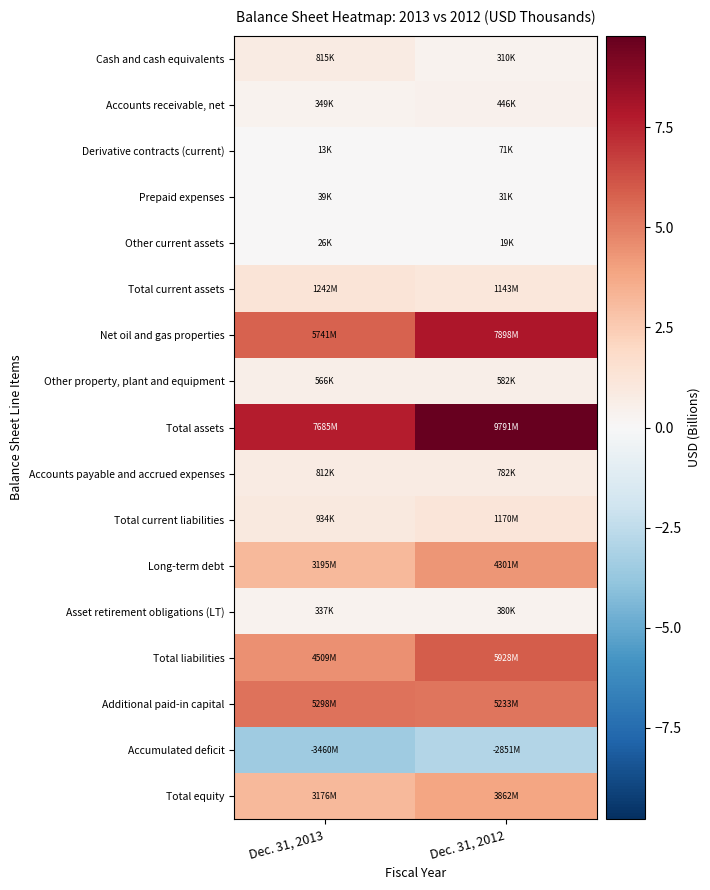

At which category does the chart reach its peak across all series?

Dec. 31, 2012